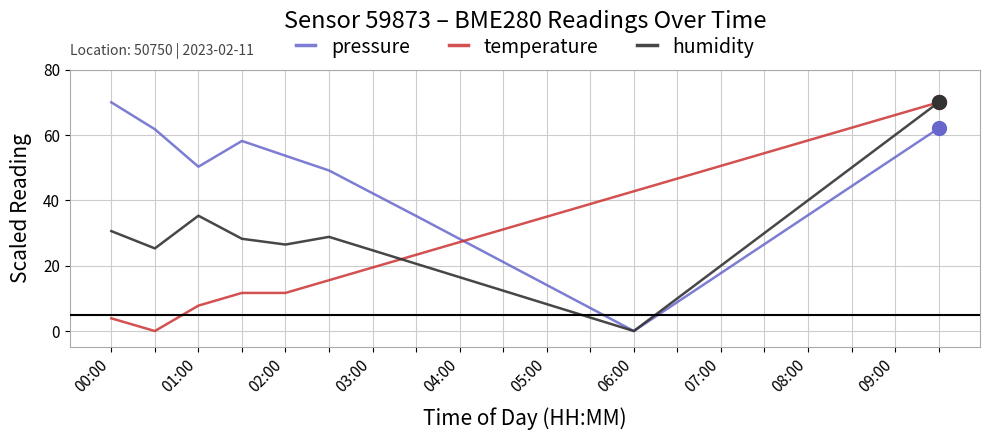

Which series ends up on top after the final intersection of pressure and temperature?

temperature